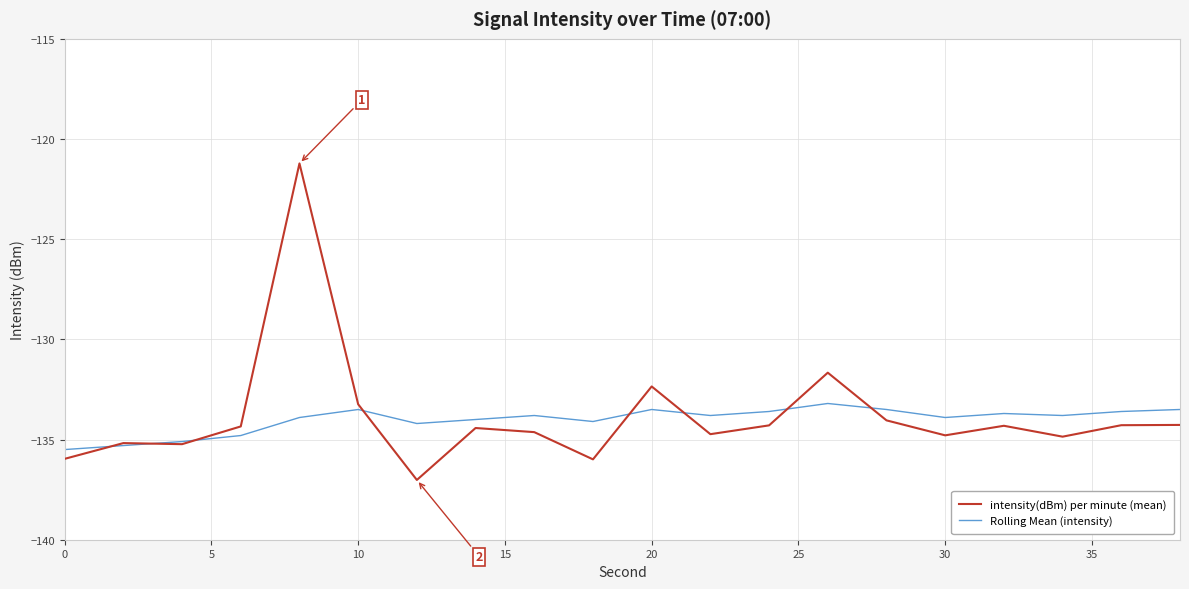

List the series in order of their peak value, lowest first.

Rolling Mean (intensity), intensity(dBm) per minute (mean)